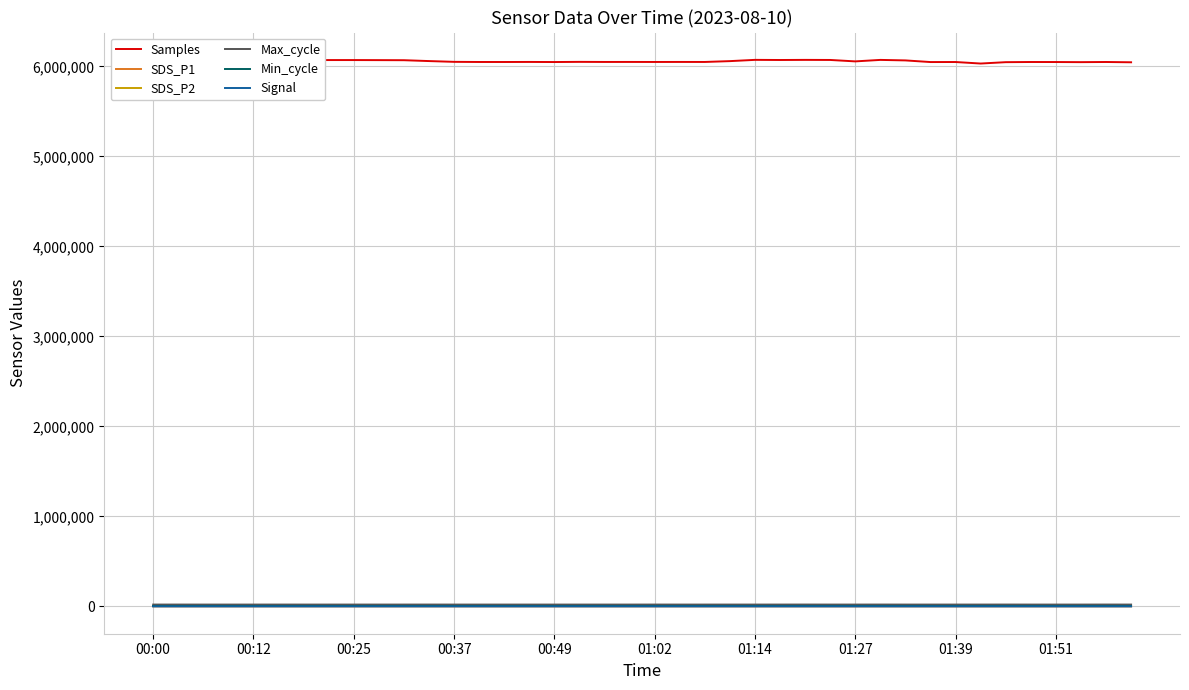

True or false: Samples and SDS_P2 intersect in this chart.

False